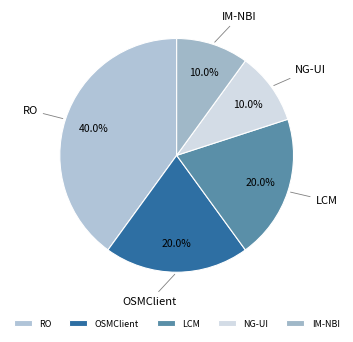

True or false: LCM accounts for 8% of the total.

False